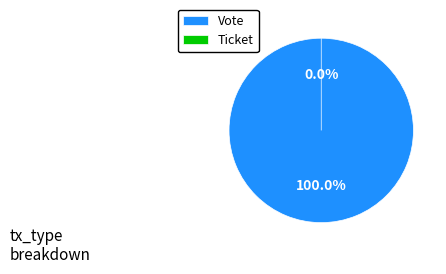

Count the number of slices in the pie.

2